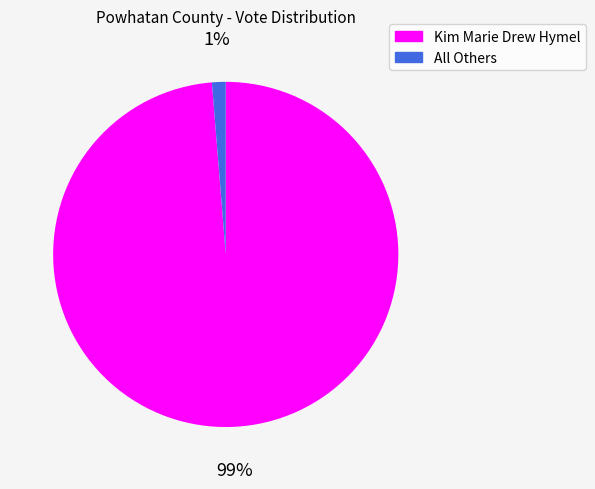

To the nearest percent, what is the average slice percentage?

50%